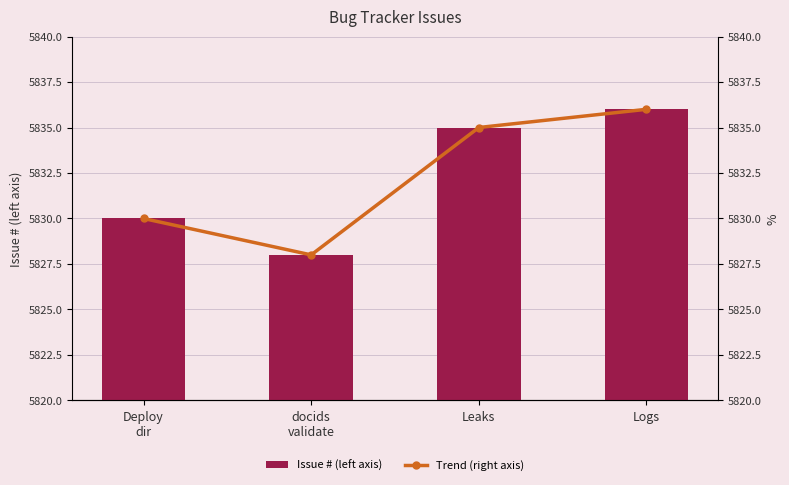

Which series changed the most between Deploy
dir and docids
validate?

Issue # (left axis)